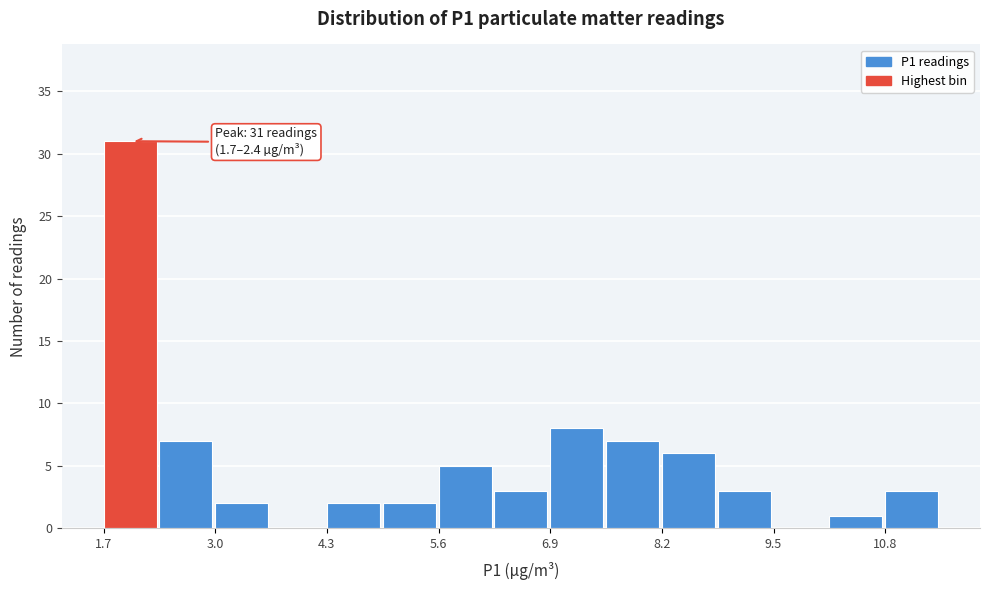

Around what value on the x-axis is the tallest bar? Give the approximate position of its centre, as read against the axis.

2.0